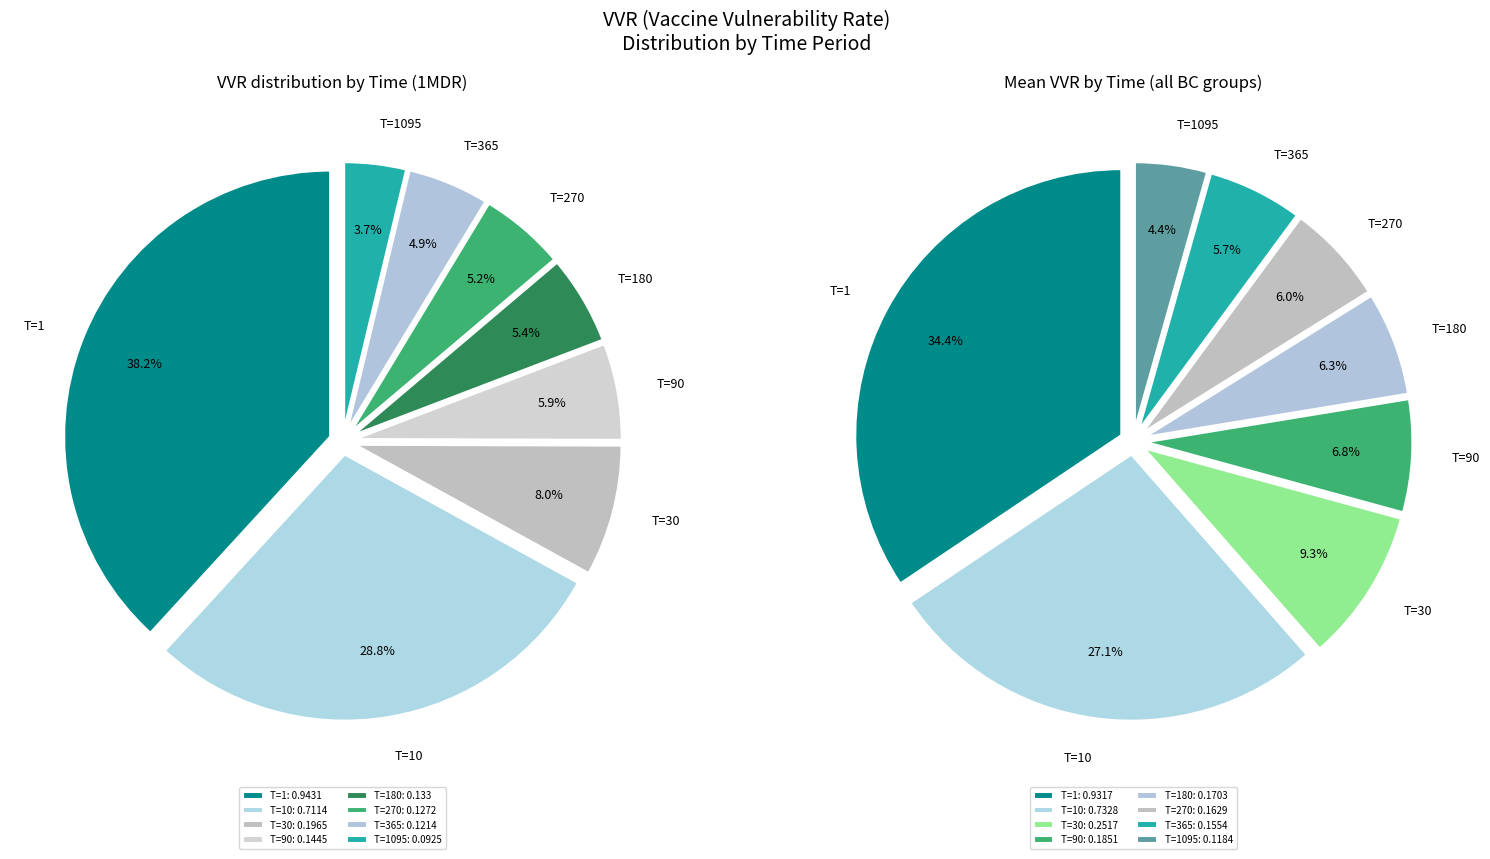

Which slice is the smallest?

T=1095